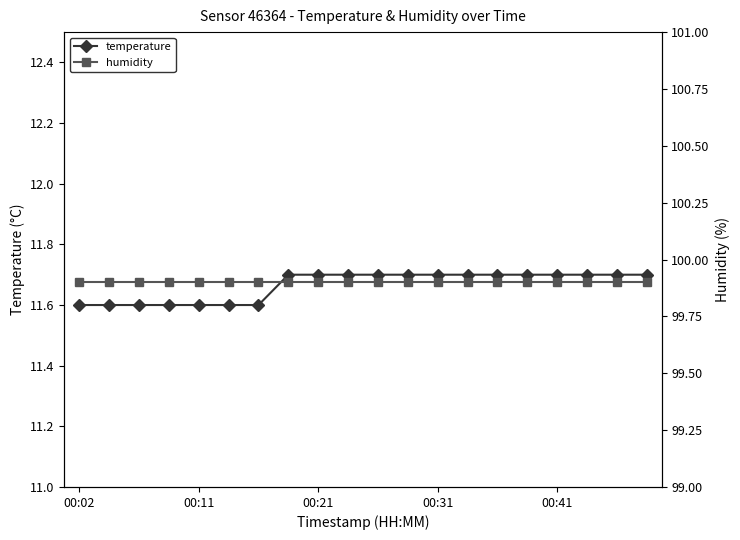

True or false: temperature and humidity cross at least once.

False